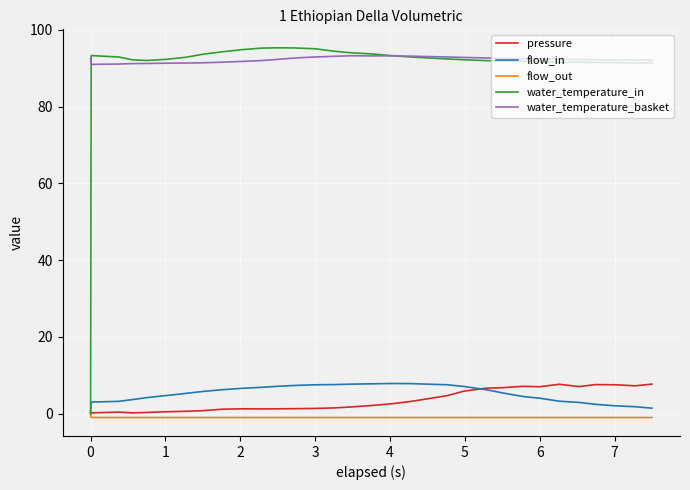

True or false: flow_out and water_temperature_basket intersect in this chart.

False